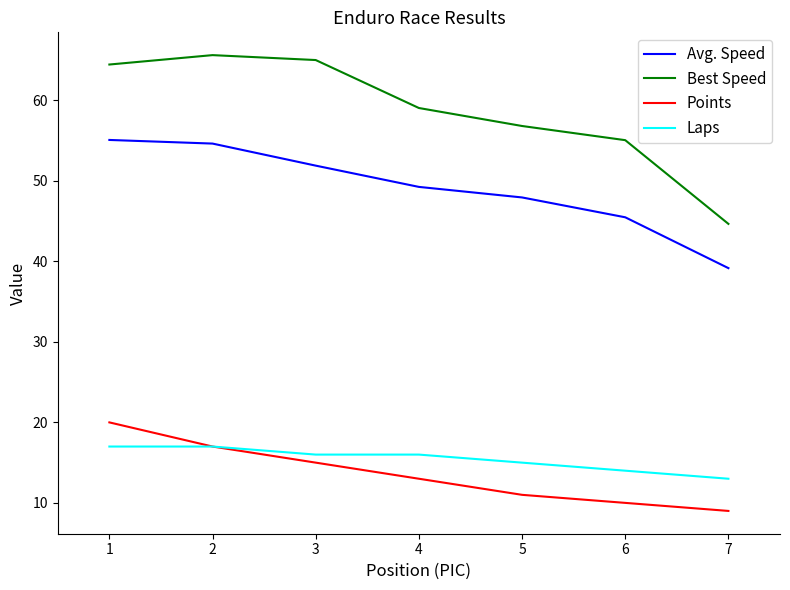

Is it true that Laps equals 16.0 at 4?

True